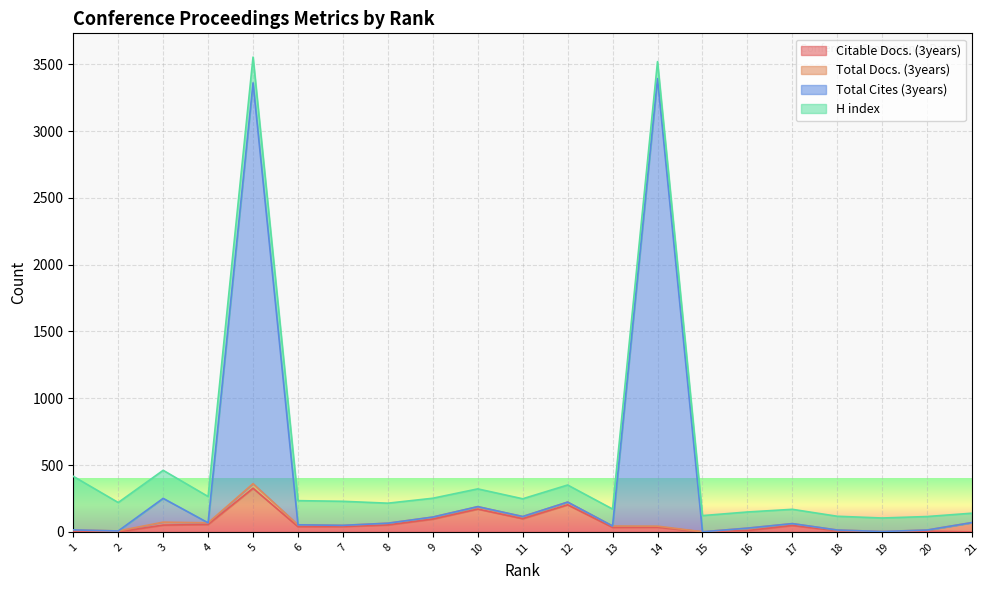

Between 17 and 18, which series saw the biggest shift?

Total Cites (3years)